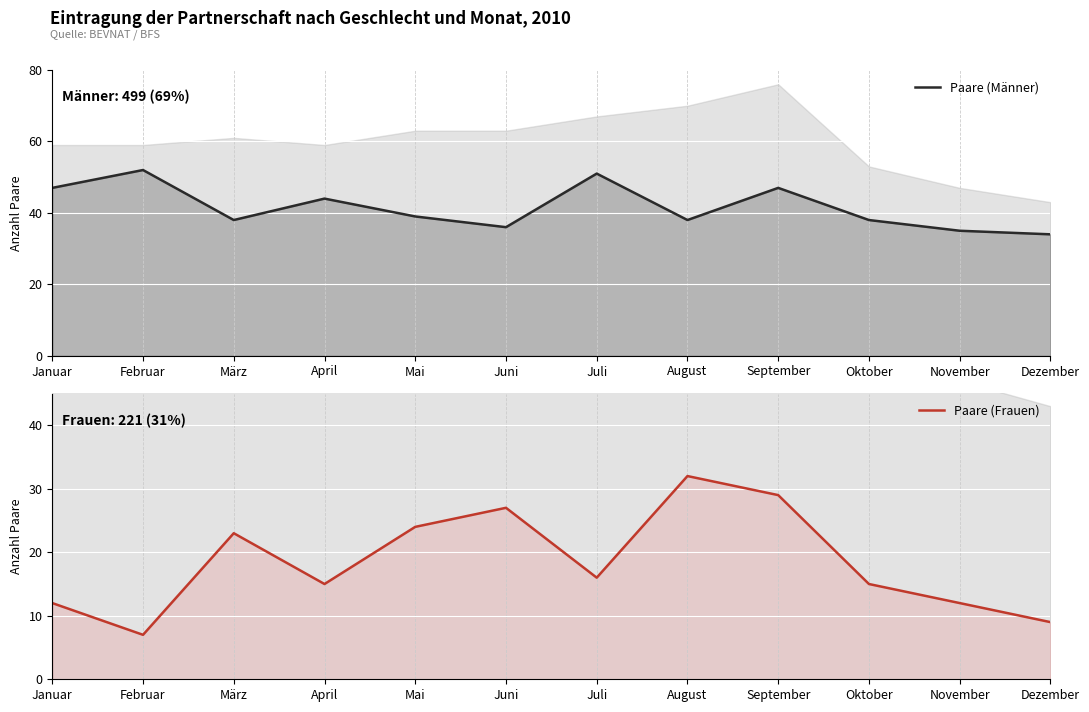

Reading left to right, what are all the values shown in this chart?

Paare (Männer): Januar=47	Februar=52	März=38	April=44	Mai=39	Juni=36	Juli=51	August=38	September=47	Oktober=38	November=35	Dezember=34
Paare (Frauen): Januar=12	Februar=7	März=23	April=15	Mai=24	Juni=27	Juli=16	August=32	September=29	Oktober=15	November=12	Dezember=9